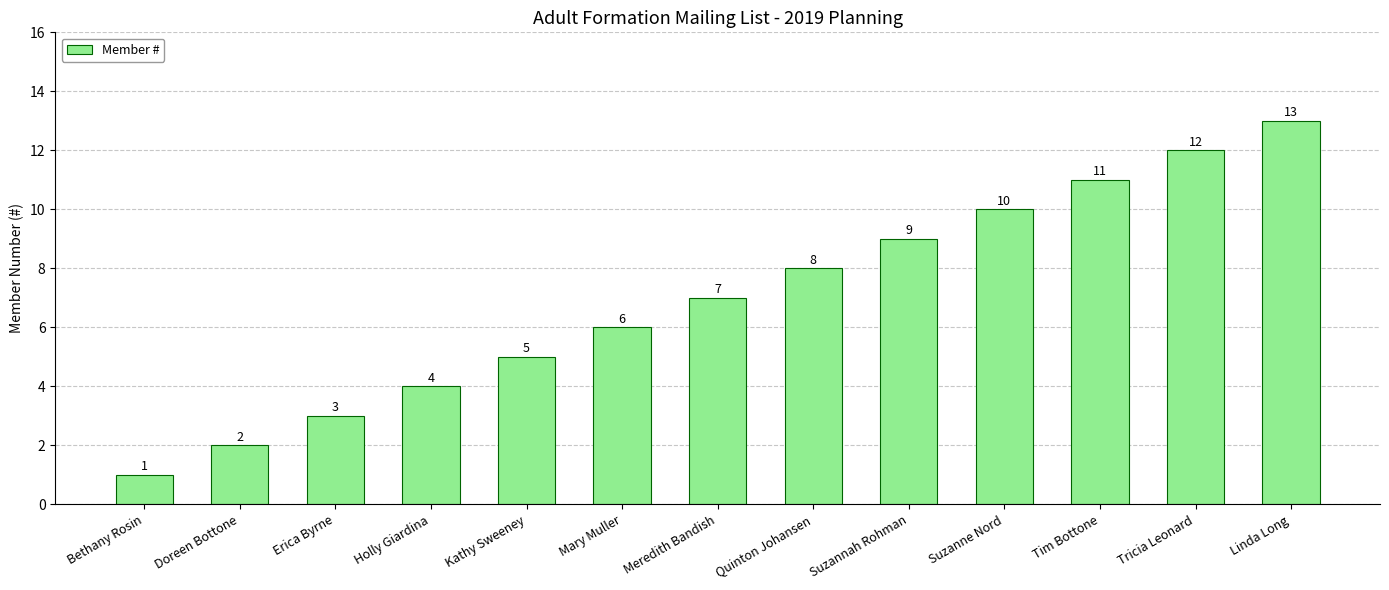

Reading right to left, transcribe all the data shown in this chart.

Linda Long=13	Tricia Leonard=12	Tim Bottone=11	Suzanne Nord=10	Suzannah Rohman=9	Quinton Johansen=8	Meredith Bandish=7	Mary Muller=6	Kathy Sweeney=5	Holly Giardina=4	Erica Byrne=3	Doreen Bottone=2	Bethany Rosin=1